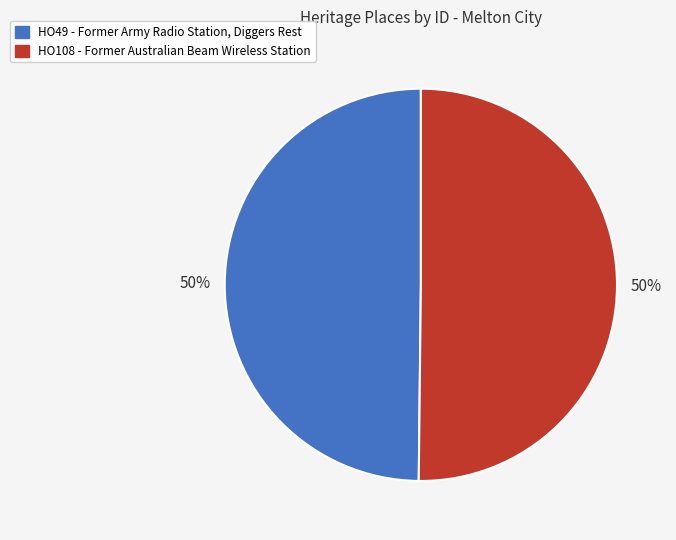

To the nearest percent, what is the average slice percentage?

50%